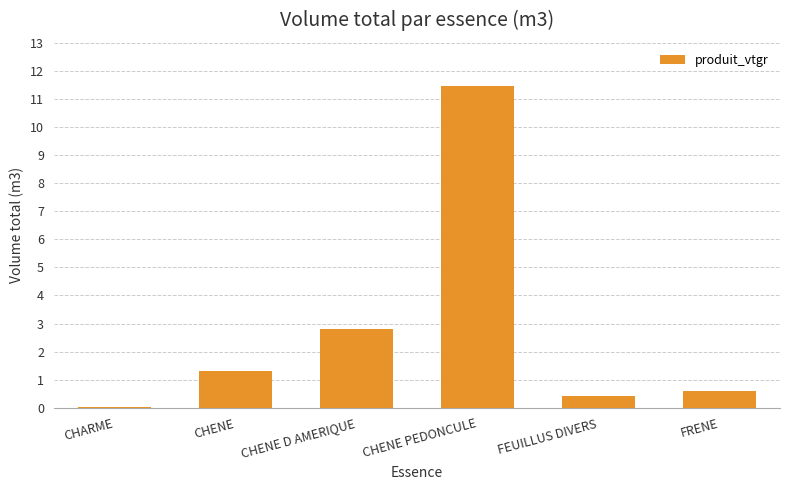

What is the difference between the values at FEUILLUS DIVERS and FRENE?

0.2